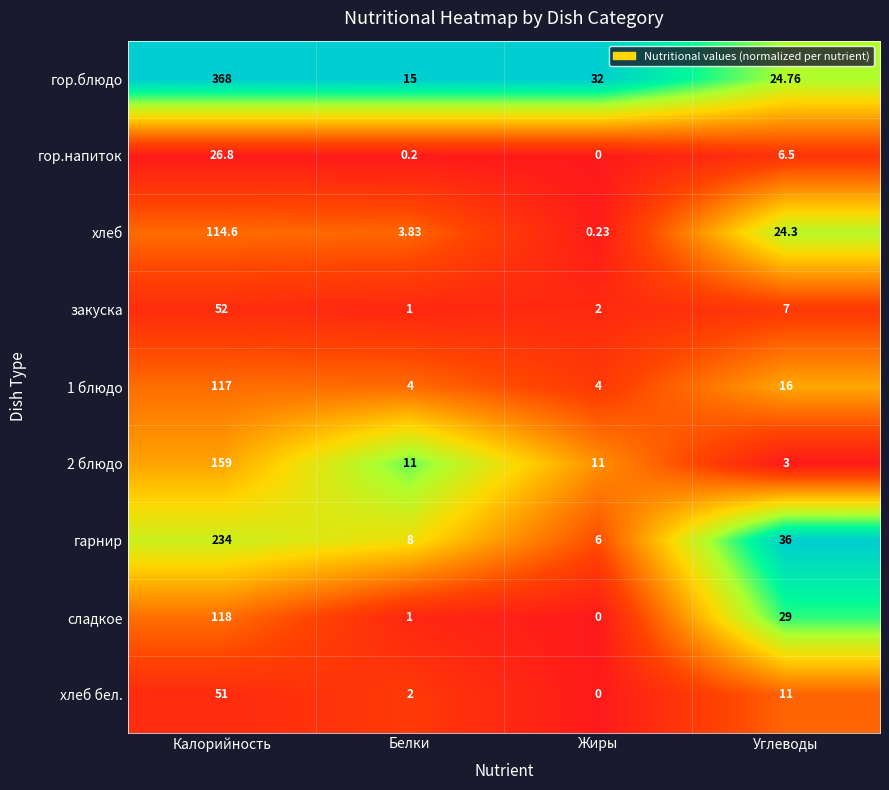

How many distinct data groups are displayed?

9